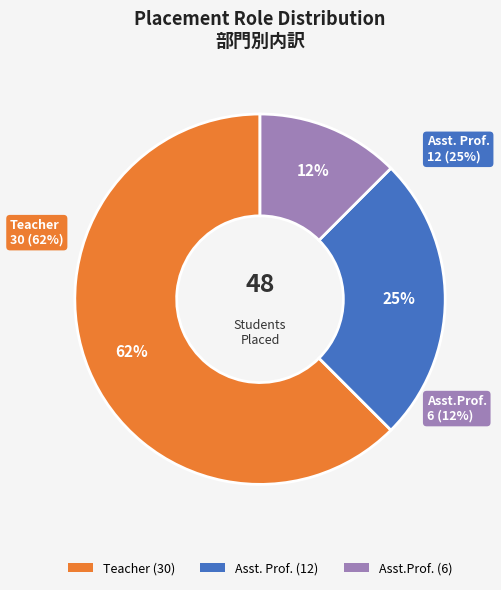

To the nearest percent, what is the average slice percentage?

33%